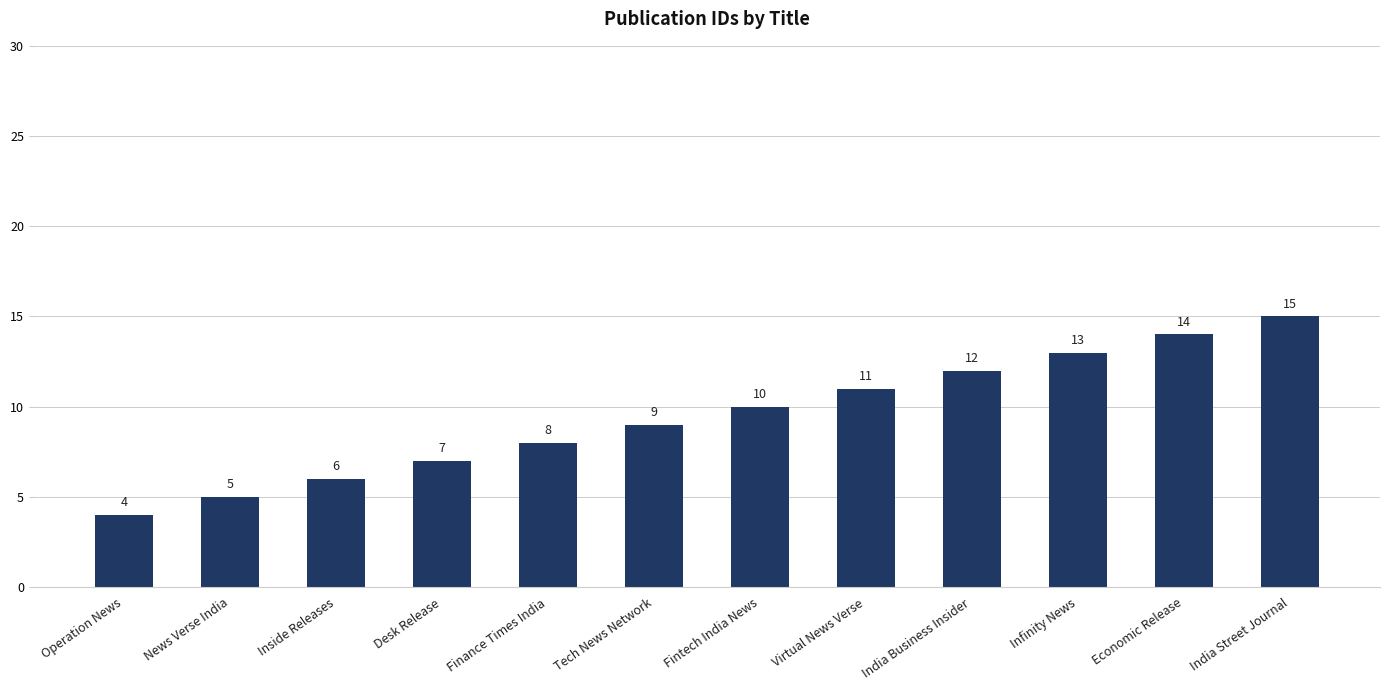

List the labels in order of value, smallest first.

Operation News, News Verse India, Inside Releases, Desk Release, Finance Times India, Tech News Network, Fintech India News, Virtual News Verse, India Business Insider, Infinity News, Economic Release, India Street Journal